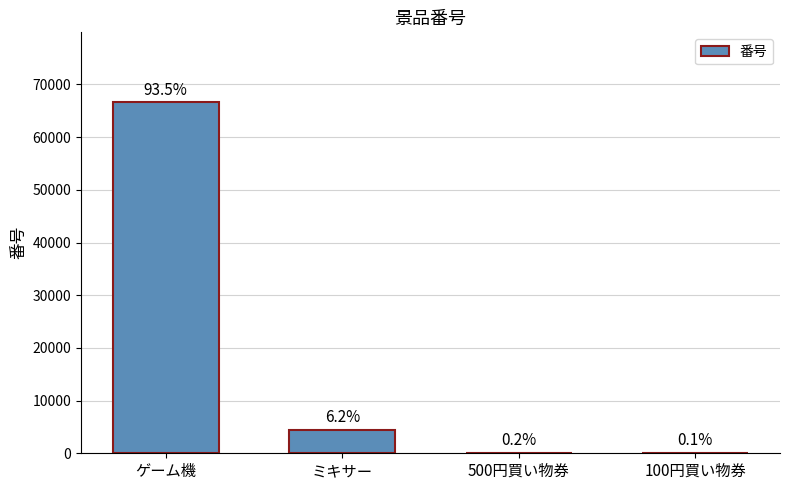

What is the change in value from ゲーム機 to 500円買い物券?

-66454